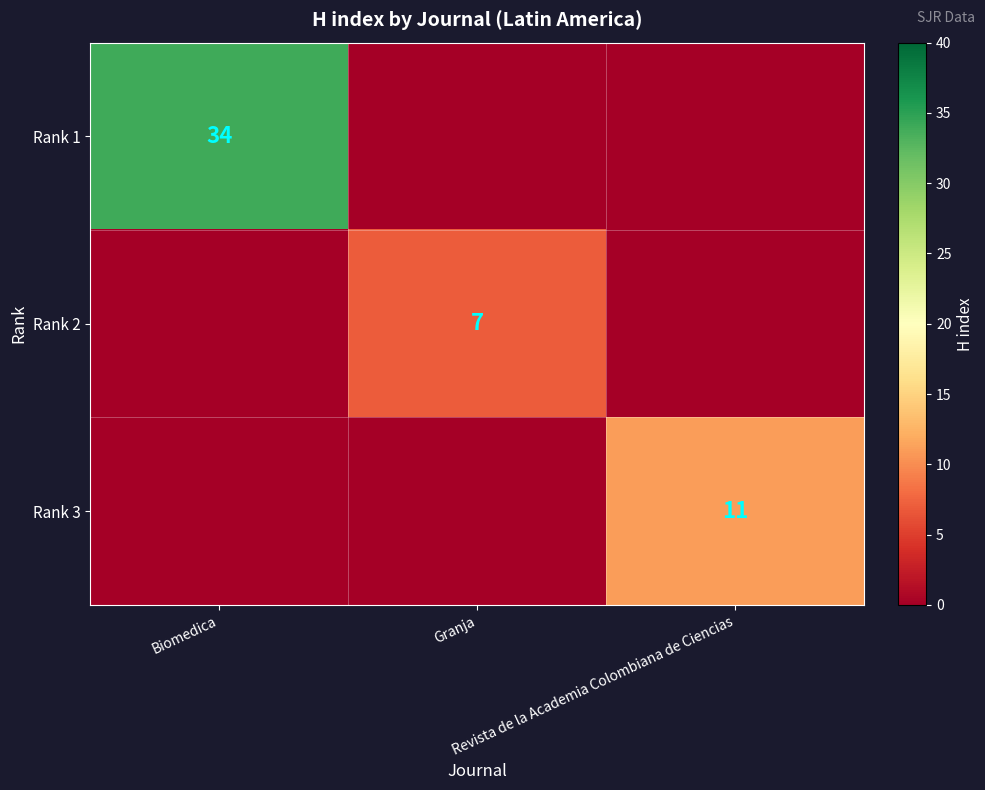

At which label is Rank 3 closest to 5?

Biomedica